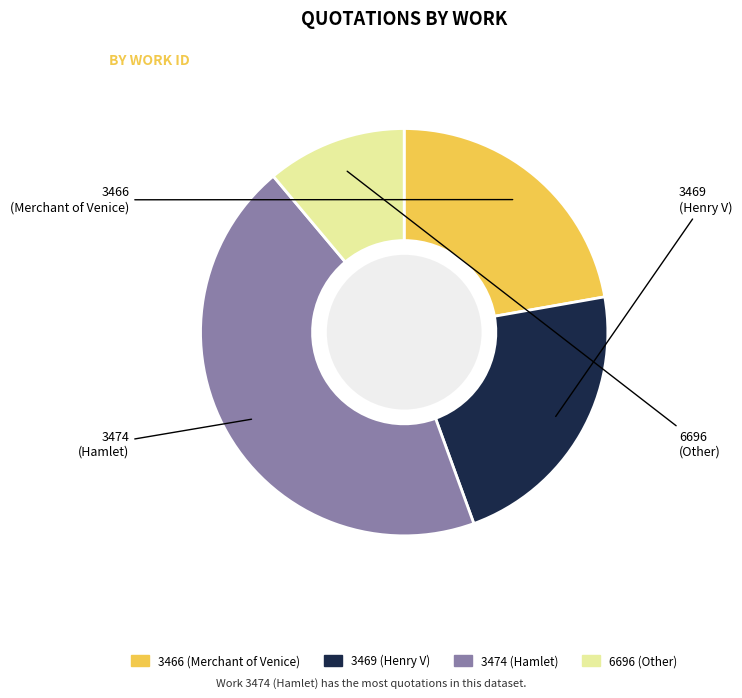

Does any single category account for the majority?

No